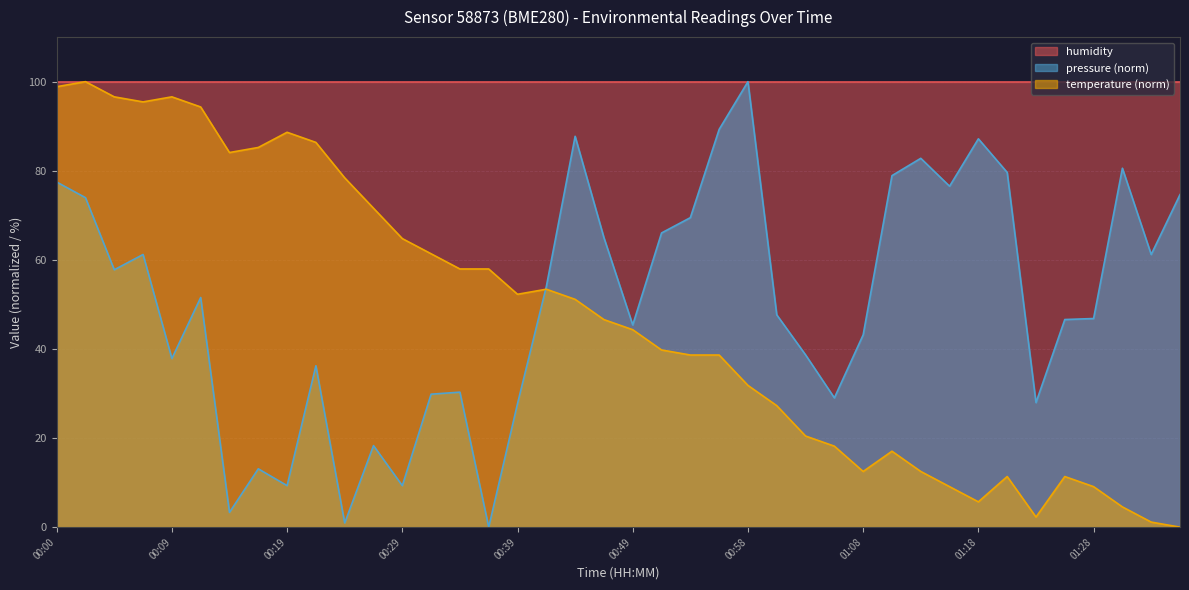

Which category has the highest value across all series?

00:02